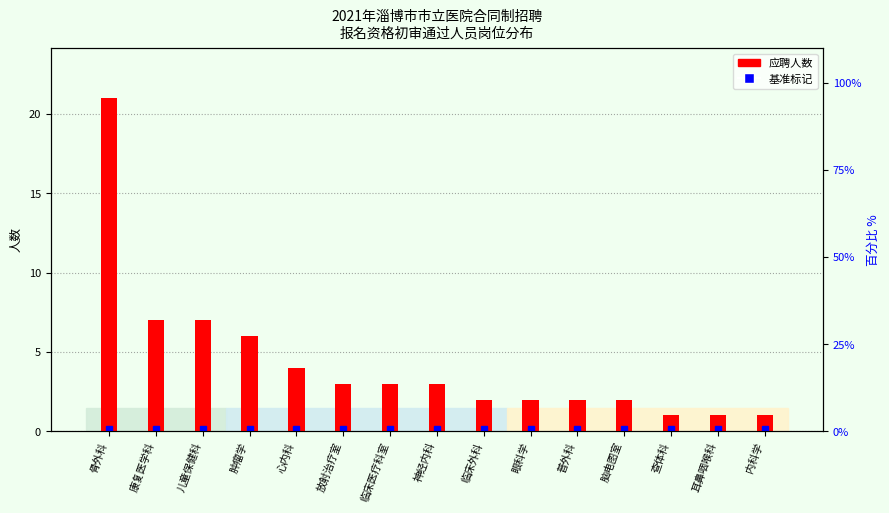

Approximately how many times larger is the value at 肿瘤学 compared to 脑电图室?

3.0